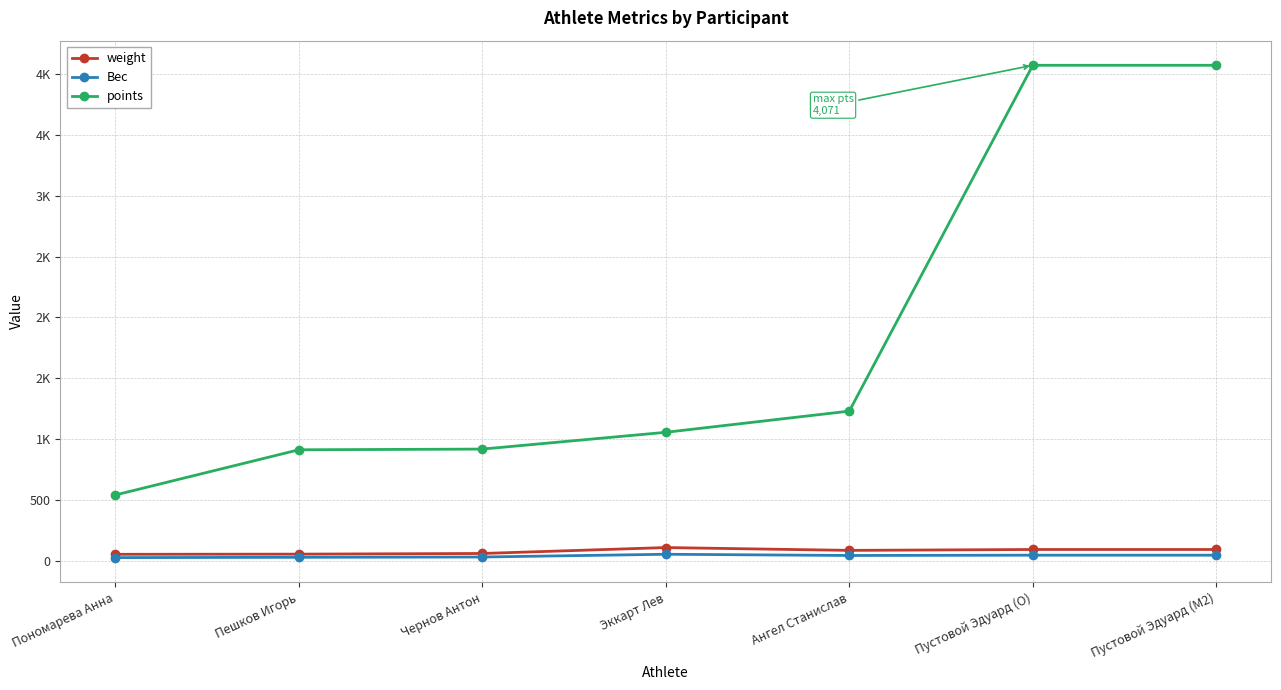

What is the label of the 4th point from the right?

Эккарт Лев